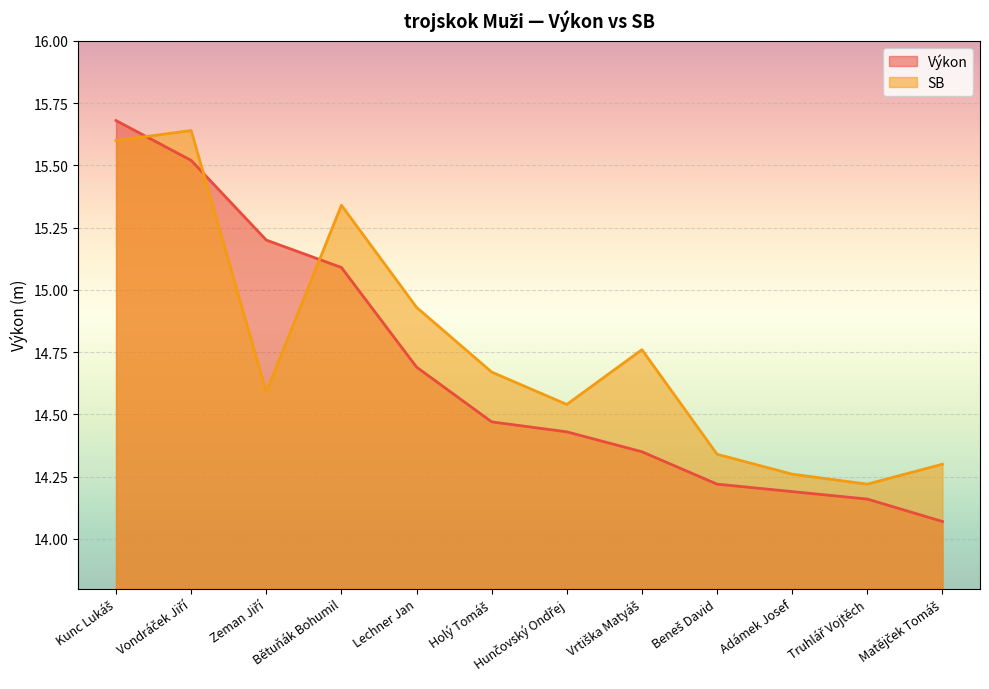

What is the total value across all series at Zeman Jiří?

29.8